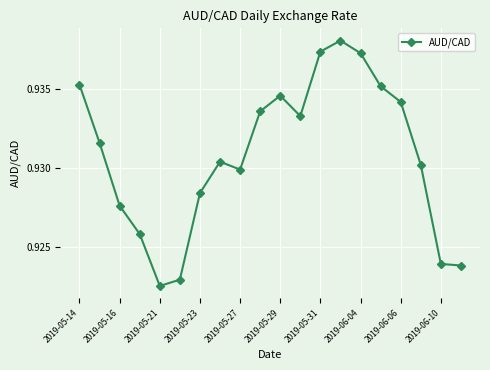

How many interior local peaks (higher than both neighbors) does the data have?

3